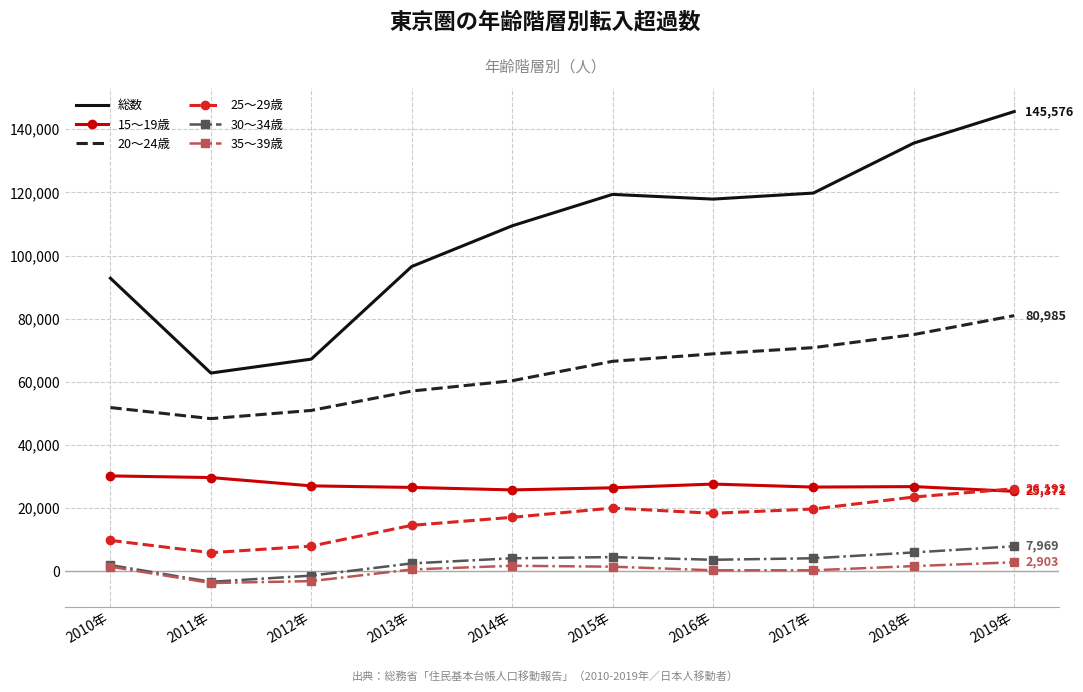

Count the number of data series in this chart.

6